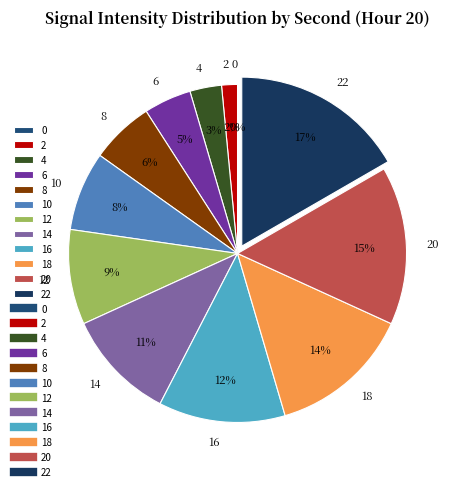

To the nearest percent, what is the difference between the 20 and 22 slice percentages?

2%